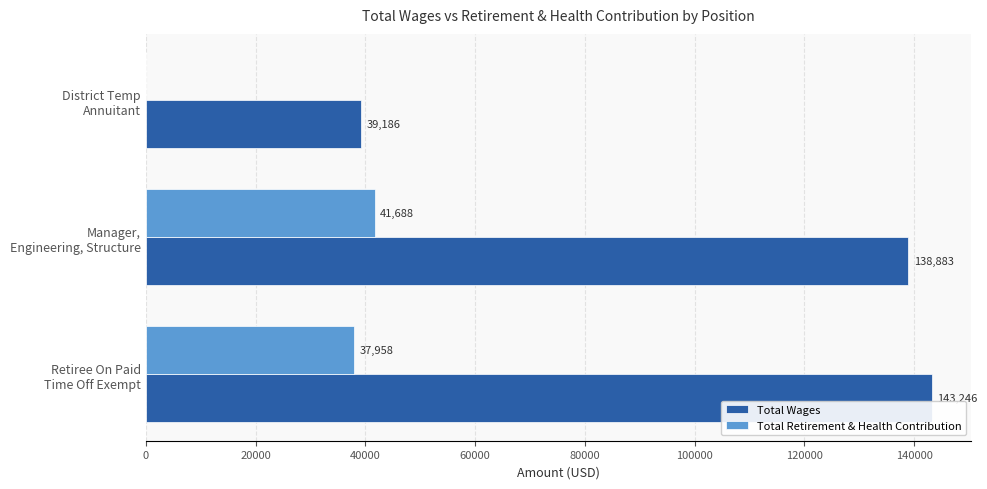

Which series has the largest total across all categories?

Total Wages